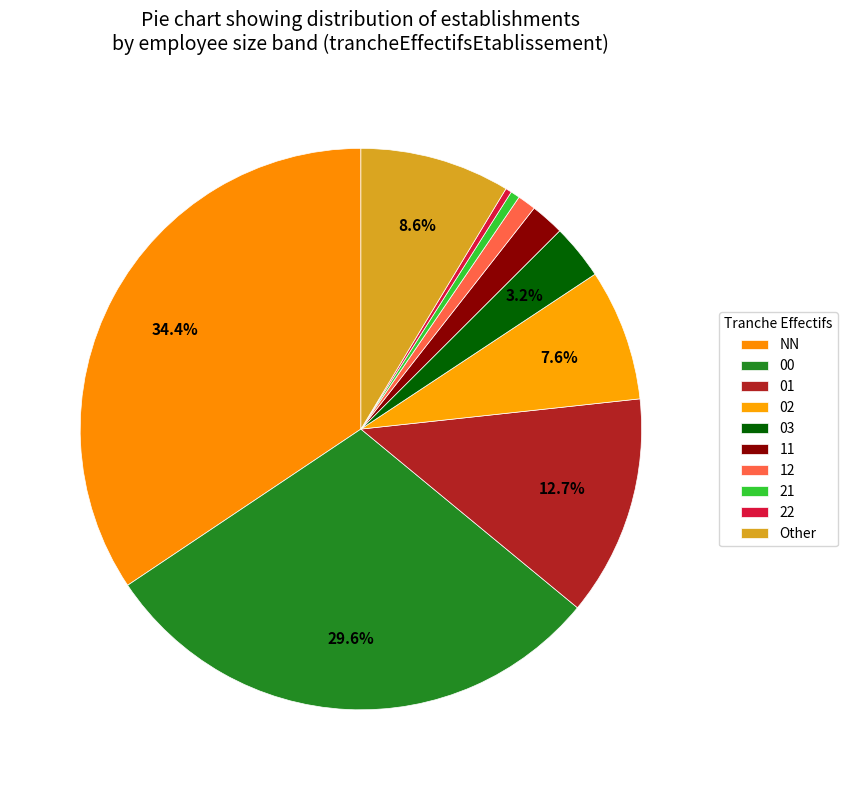

To the nearest percent, what portion does NN represent?

34%